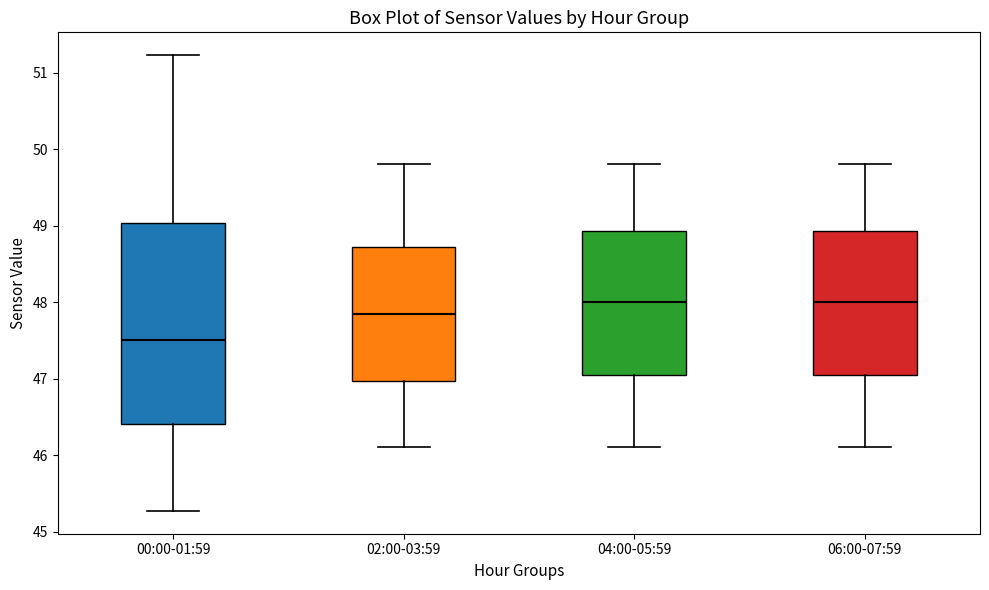

Reading left to right, transcribe this box plot: for each box, give where its median line is, the range the box spans, and where its two whiskers end, as read against the y-axis. The values are not printed on the chart, so give them approximately, as read against the axis.

00:00-01:59: median 47.5, box 46.4 to 49.0, whiskers 45.3 to 51.2
02:00-03:59: median 47.9, box 47.0 to 48.7, whiskers 46.1 to 49.8
04:00-05:59: median 48.0, box 47.1 to 48.9, whiskers 46.1 to 49.8
06:00-07:59: median 48.0, box 47.1 to 48.9, whiskers 46.1 to 49.8